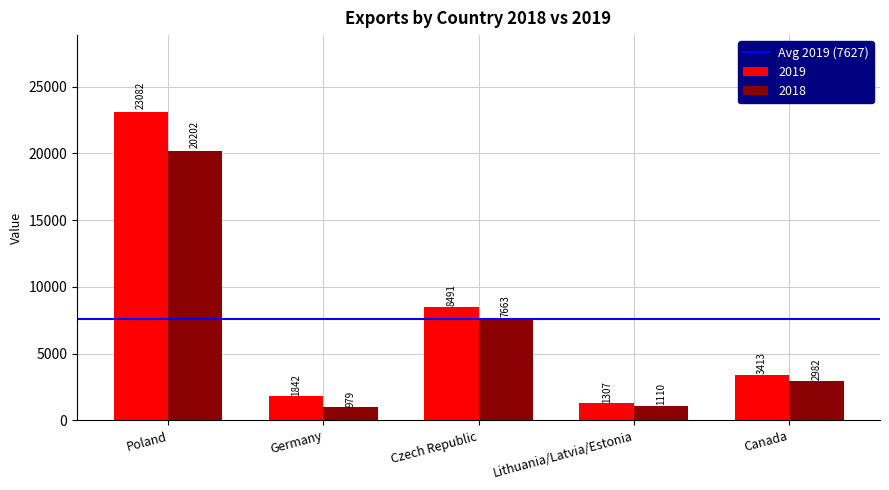

Reading left to right, what are all the values shown in this chart?

2019: Poland=23082	Germany=1842	Czech Republic=8491	Lithuania/Latvia/Estonia=1307	Canada=3413
2018: Poland=20202	Germany=979	Czech Republic=7663	Lithuania/Latvia/Estonia=1110	Canada=2982